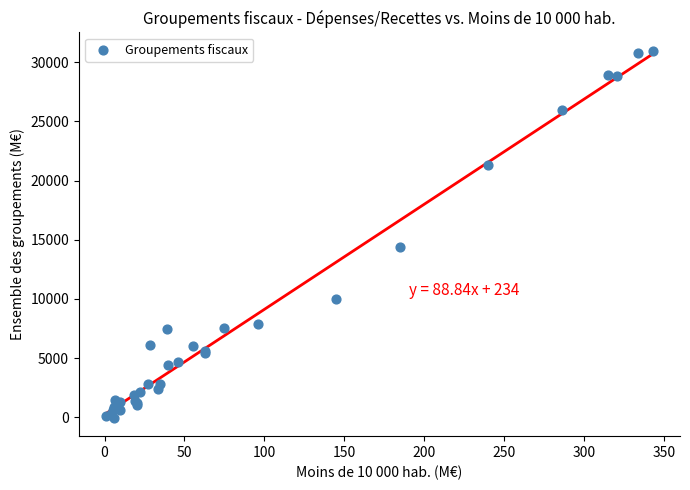

What Y value in the scatter plot is closest to 15462?

14379.6